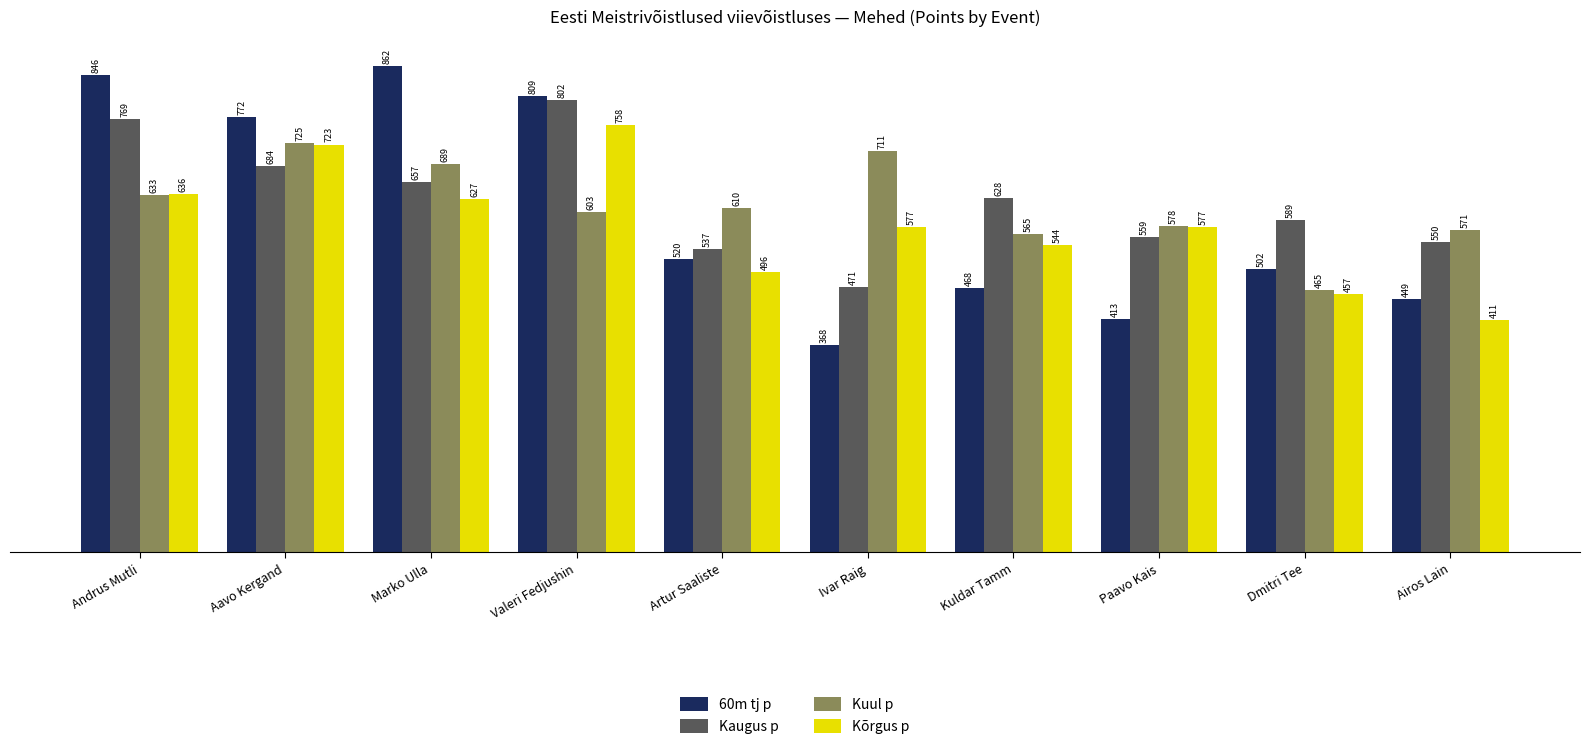

How many groups of bars are there?

10